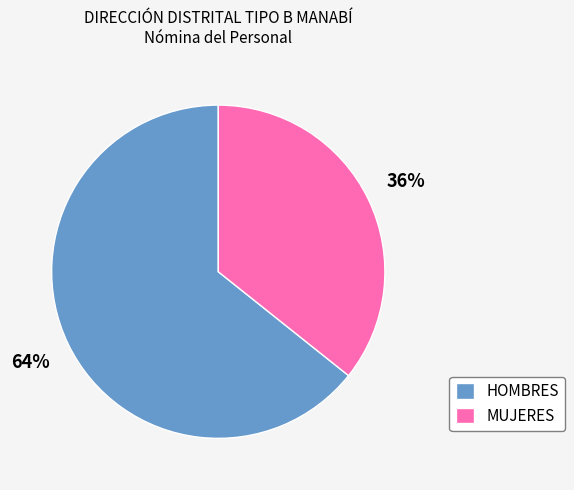

True or false: MUJERES accounts for 36% of the total.

True